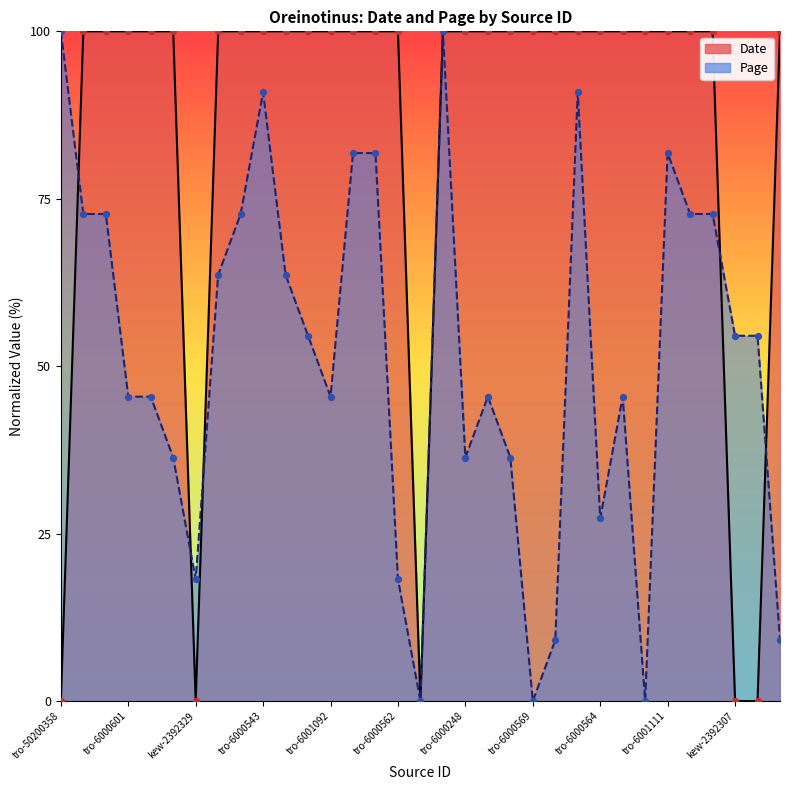

Which series has the largest total across all categories?

Date